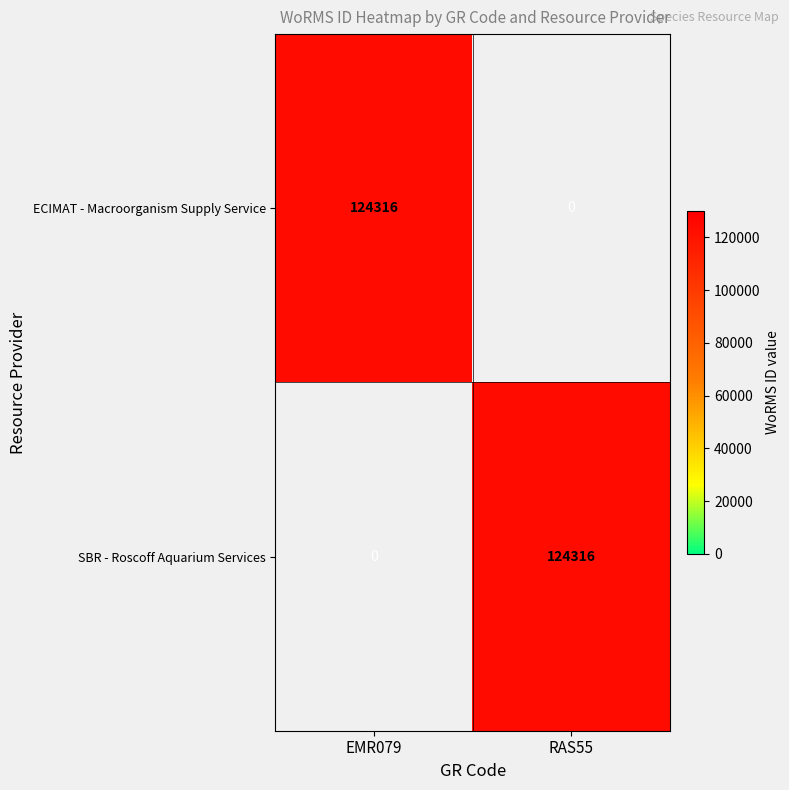

Read the ECIMAT - Macroorganism Supply Service value at EMR079, to the nearest 100.

124300